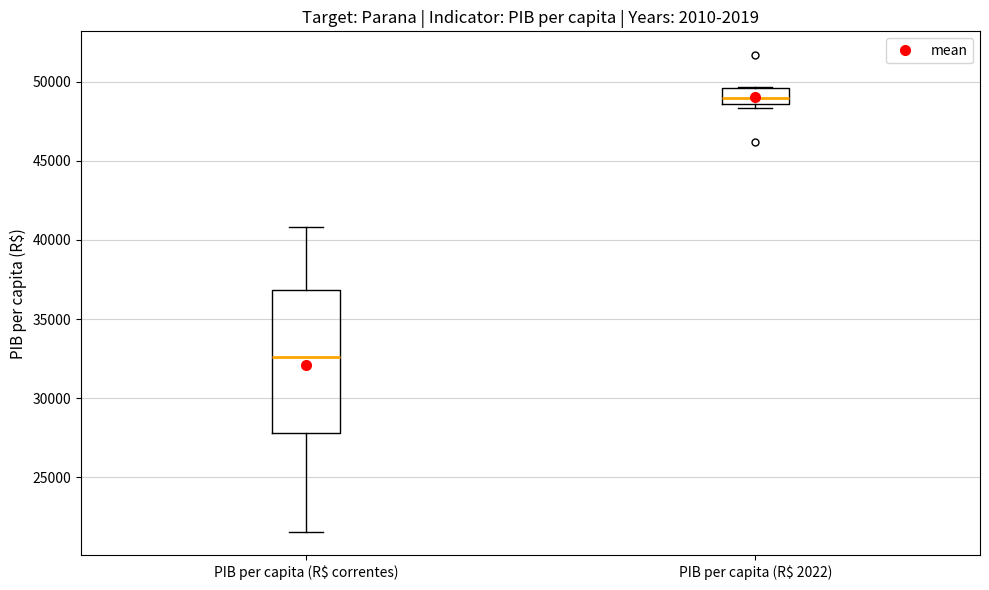

Comparing the boxes themselves (not the whiskers), which one is the tallest?

PIB per capita (R$ correntes)